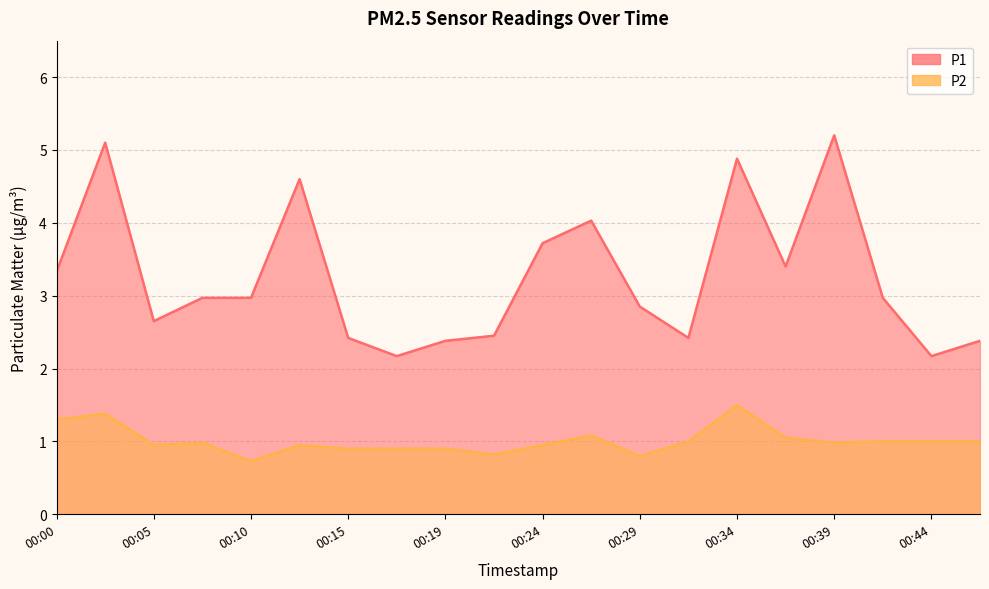

At which category does P1 reach its first local peak?

00:02